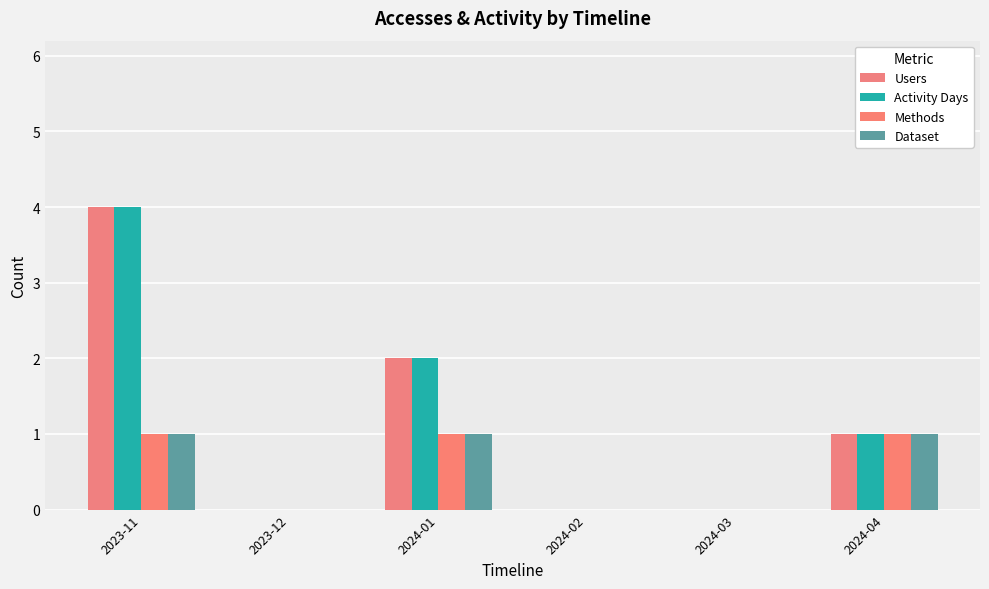

At how many categories does at least one series exceed 0?

3